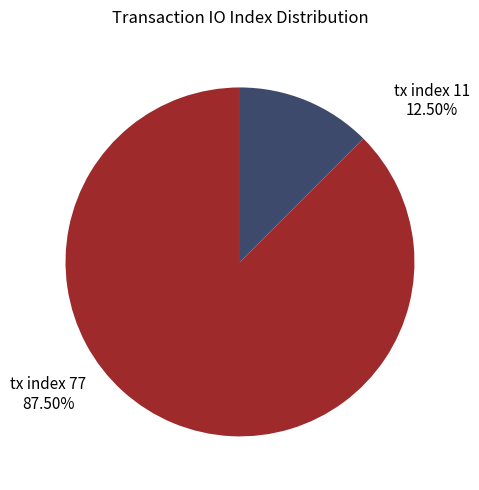

Does any single category account for the majority?

Yes